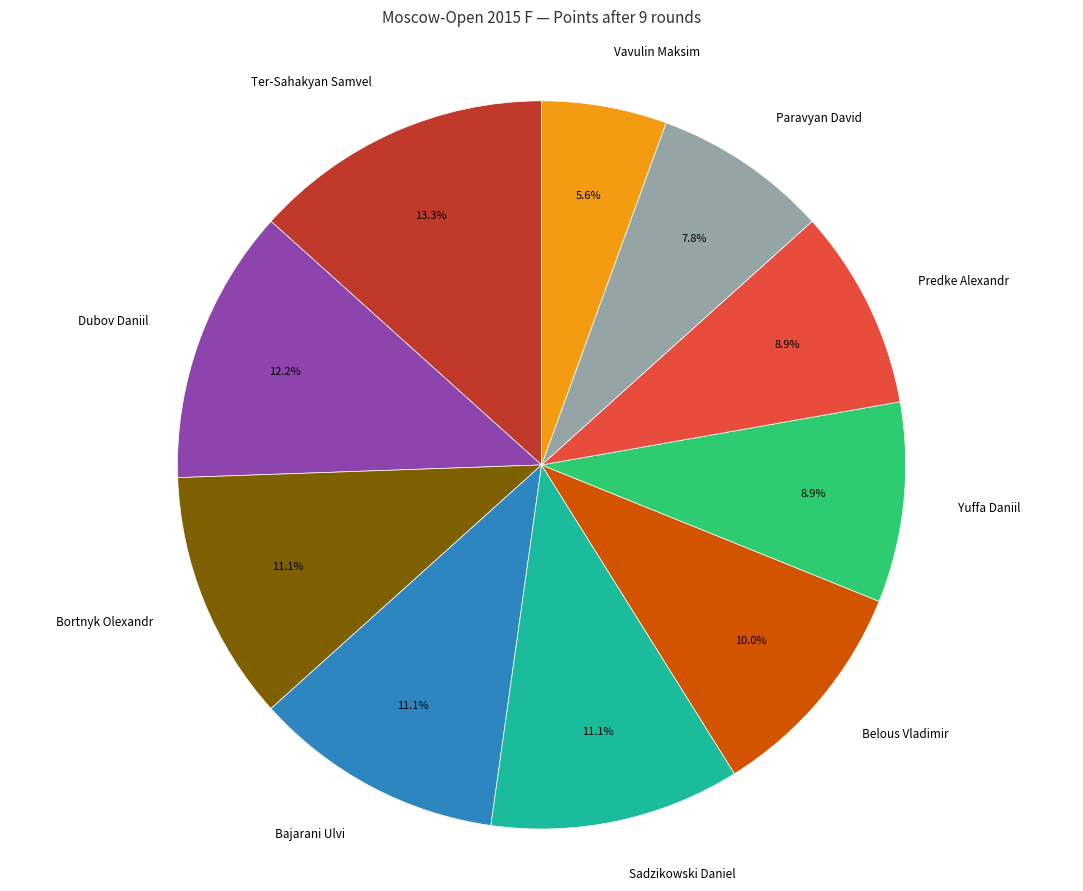

How much of the chart is everything except Dubov Daniil?

87.8%